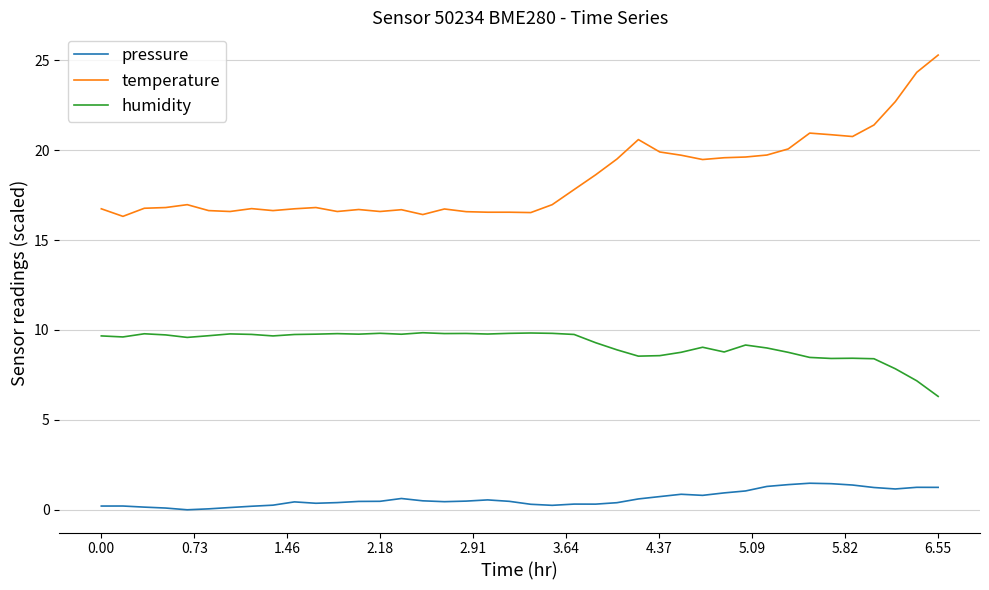

What is the difference between the maximum and minimum values in the pressure series?

1.5